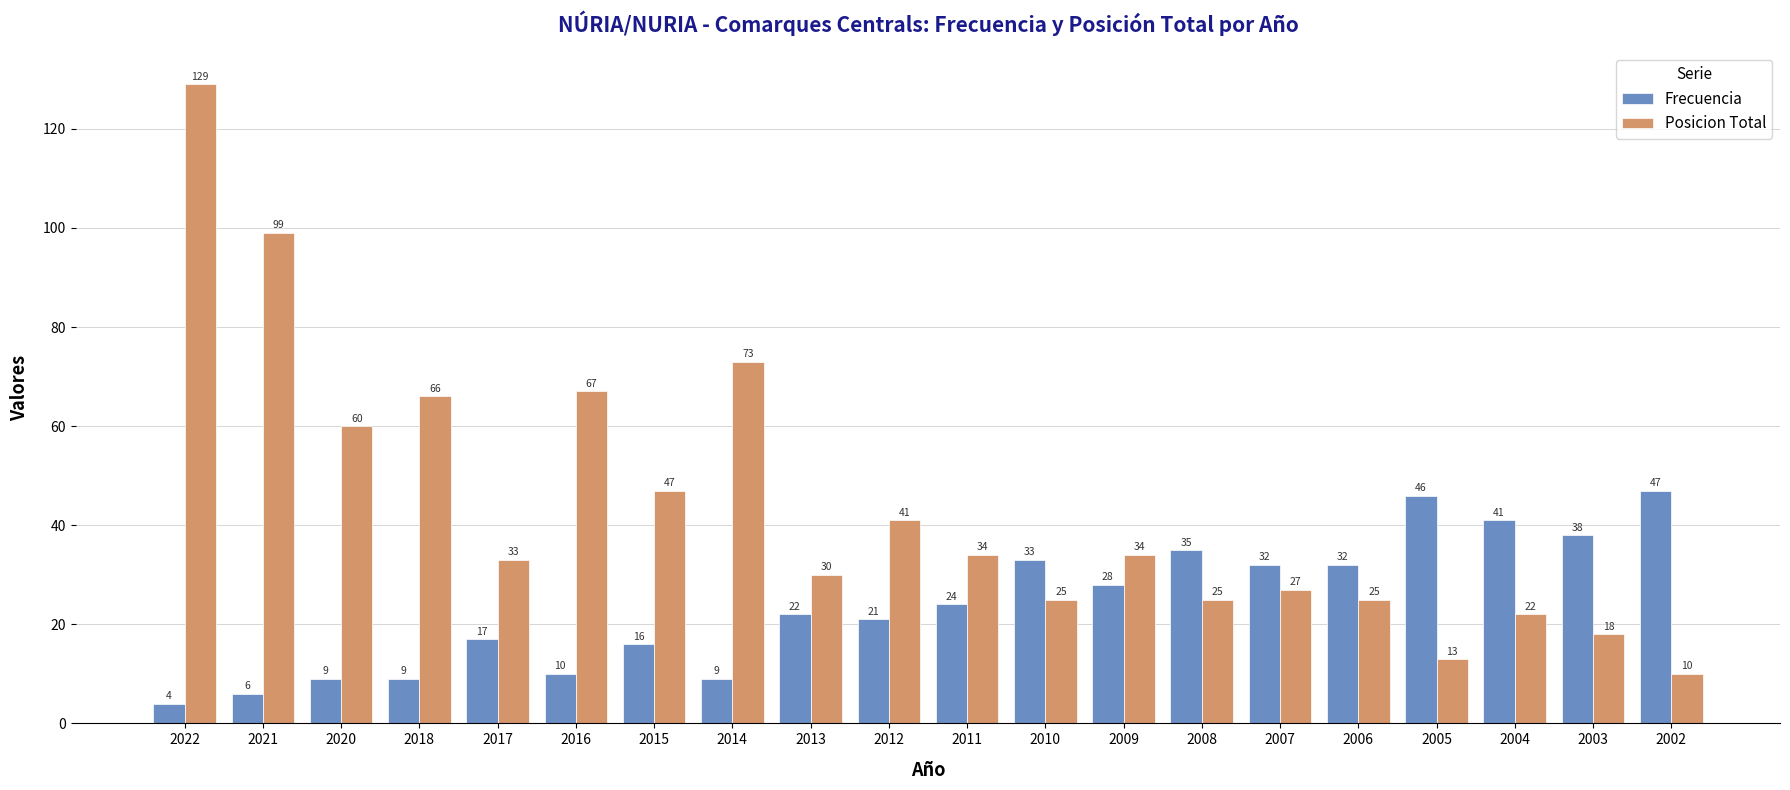

Reading right to left, transcribe all the data shown in this chart.

Frecuencia: 47	38	41	46	32	32	35	28	33	24	21	22	9	16	10	17	9	9	6	4
Posicion Total: 10	18	22	13	25	27	25	34	25	34	41	30	73	47	67	33	66	60	99	129